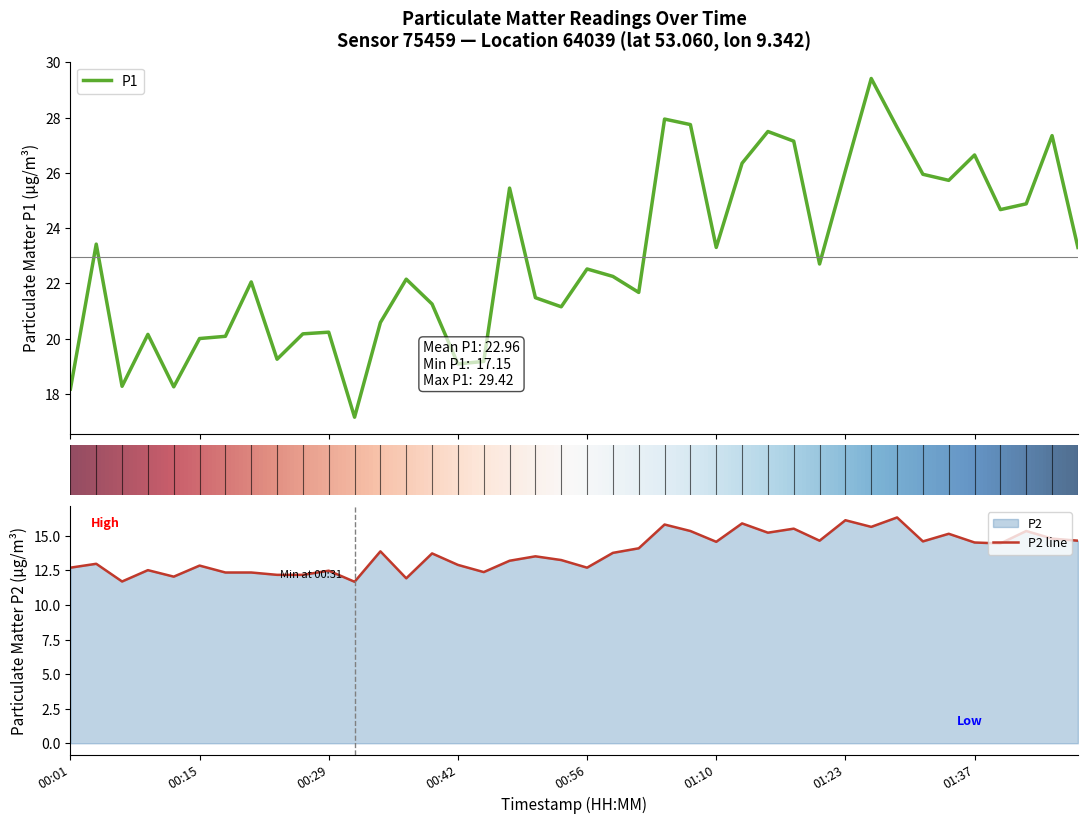

How many lines are shown in the chart?

2